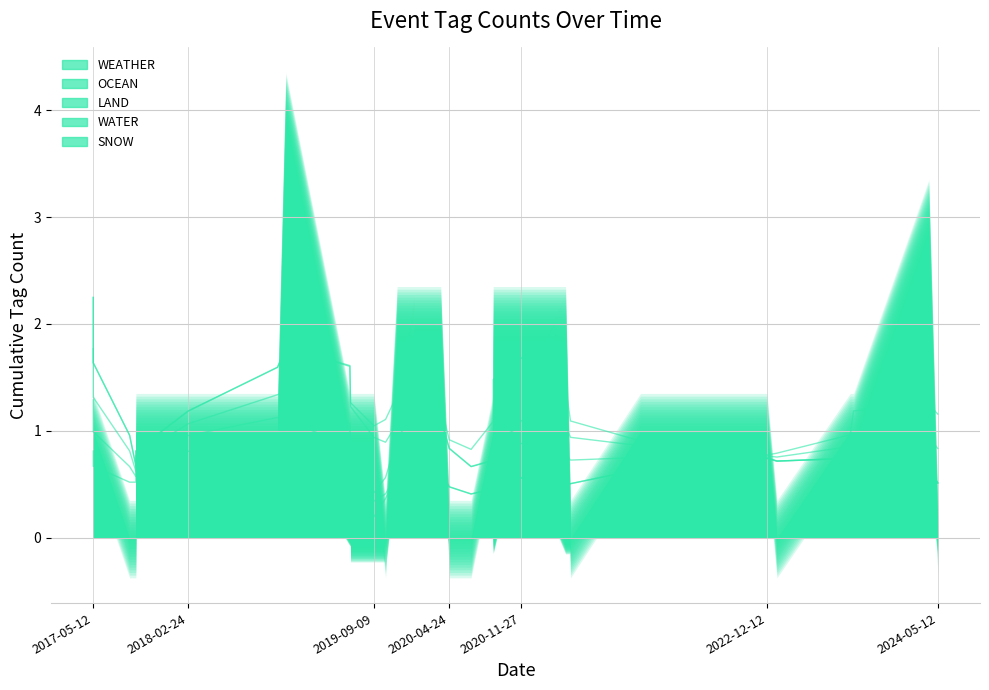

Is the value of WEATHER (line) at 8 greater than the value of OCEAN (line) at 28?

No